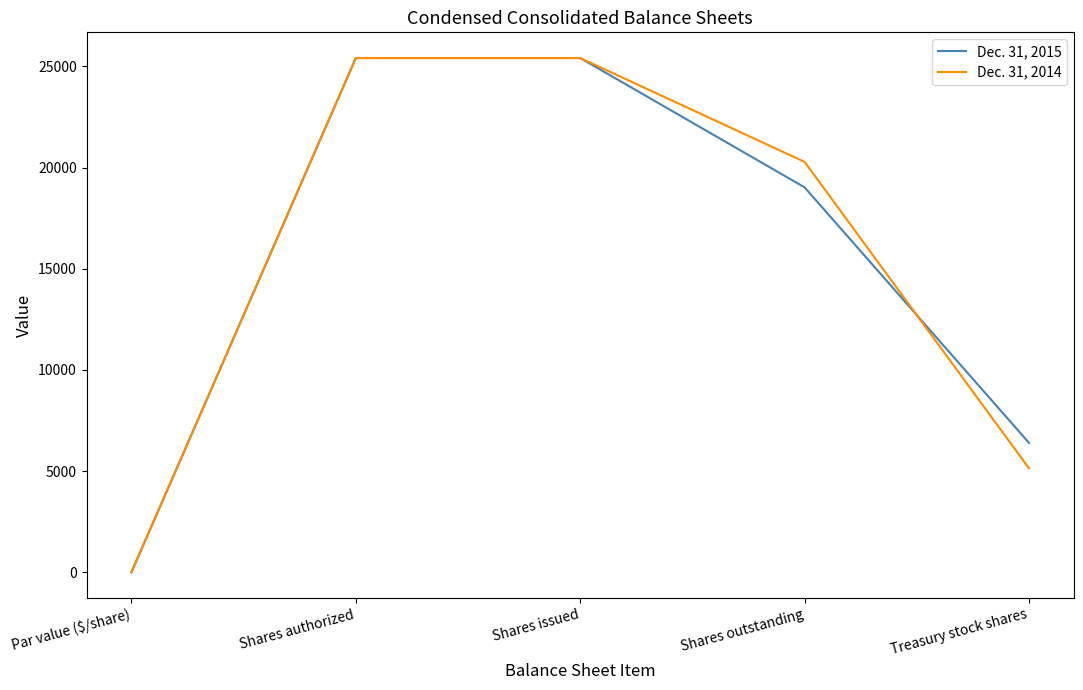

Is it true that Dec. 31, 2015 equals 25413 at Shares issued?

True